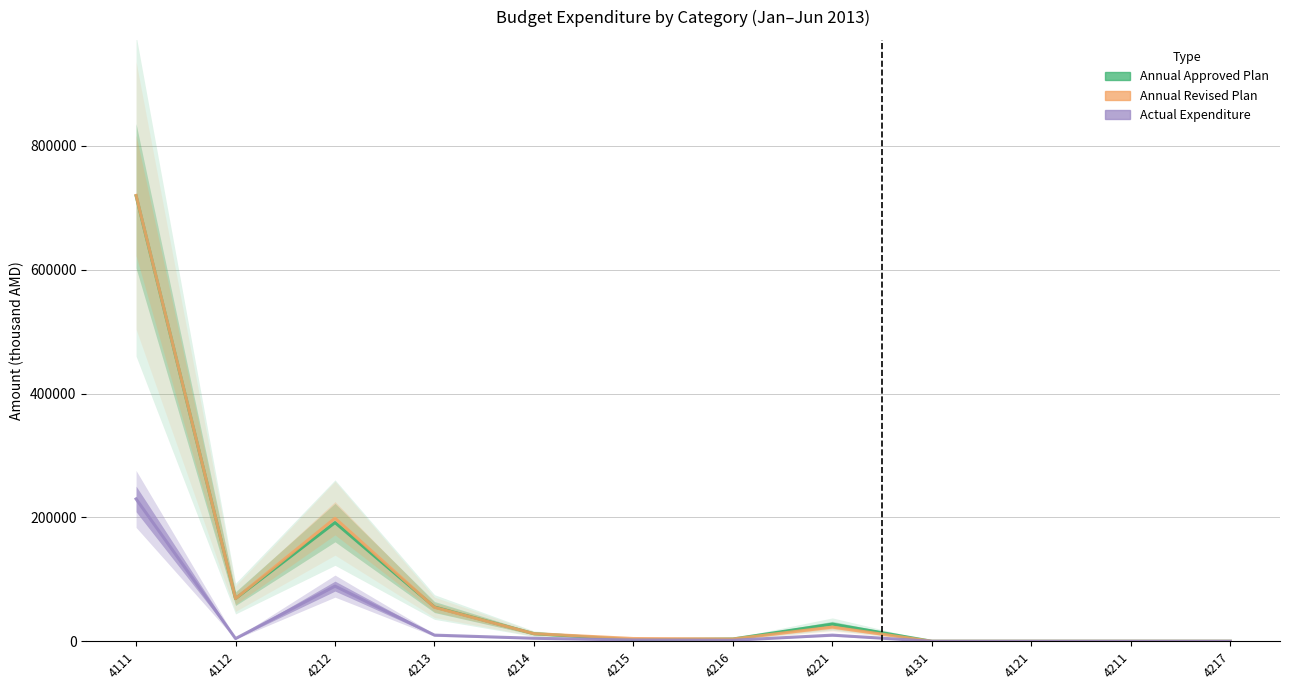

At which category is the sum across all series the highest?

4111